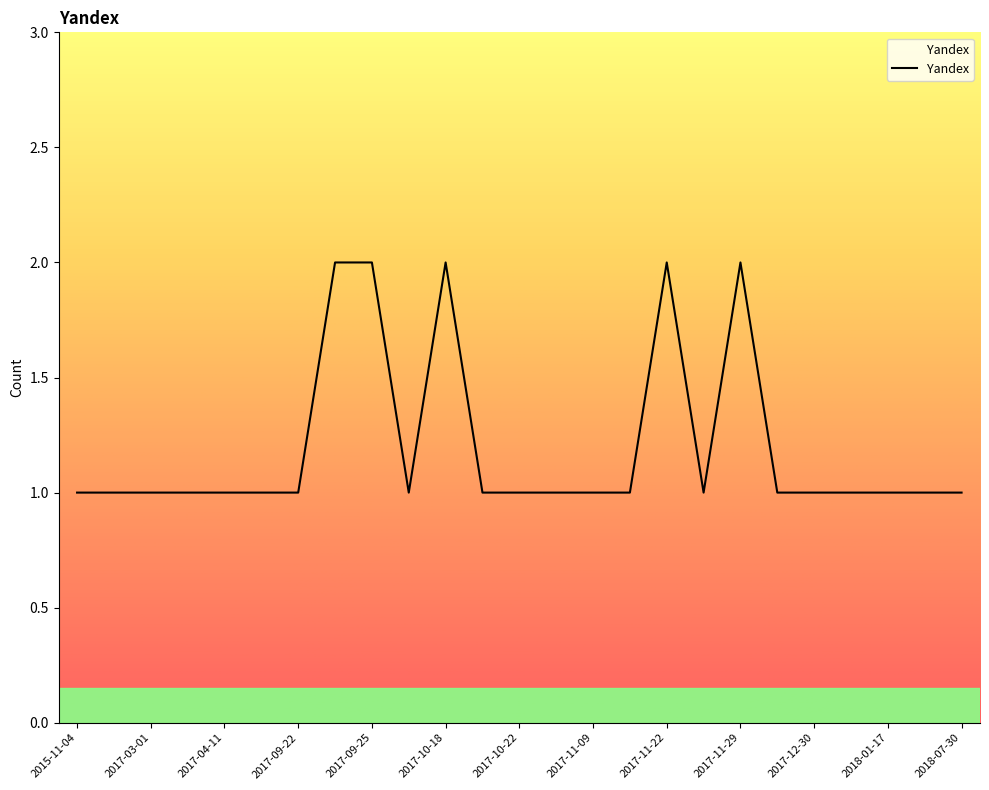

Is this an area chart (filled region under the line)?

Yes